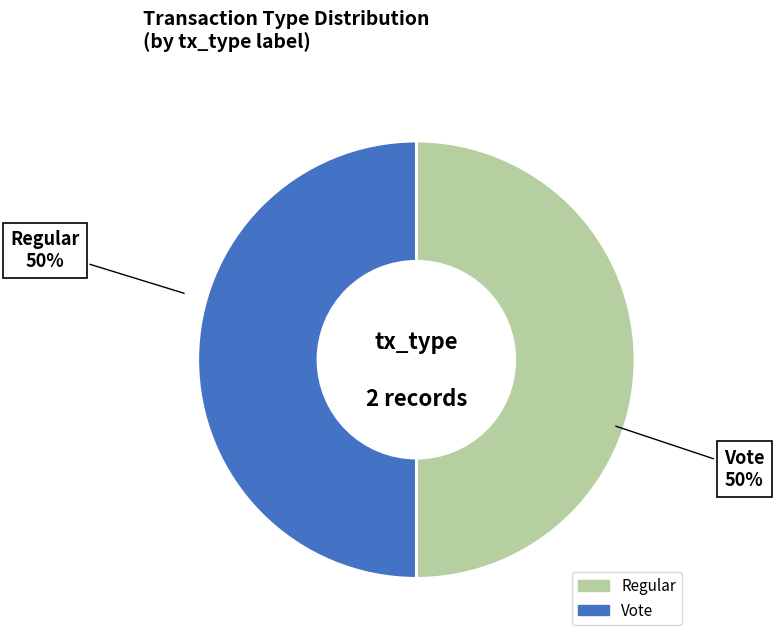

Approximately how many times larger is the value at Regular compared to Vote?

1.0